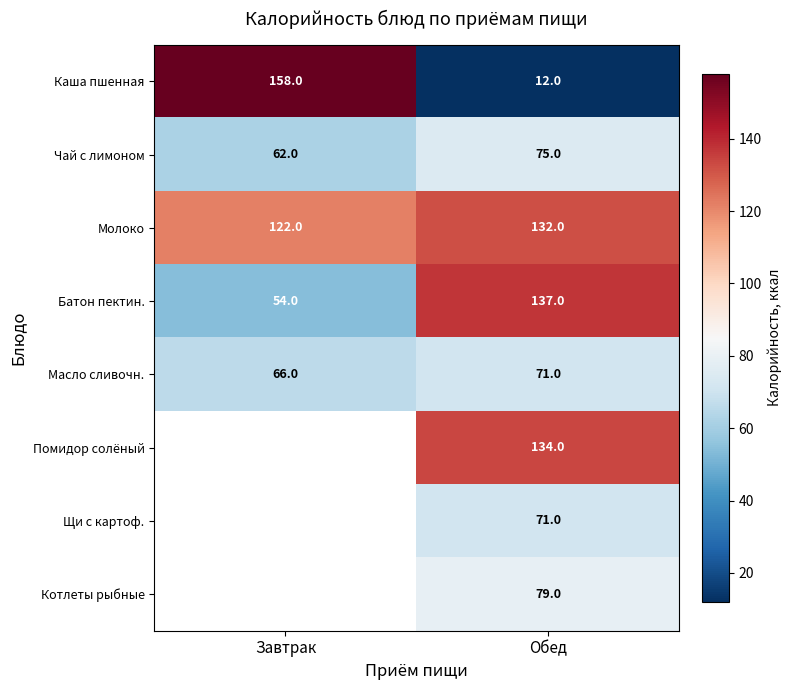

What is the spread (max minus min) of values at Обед?

125